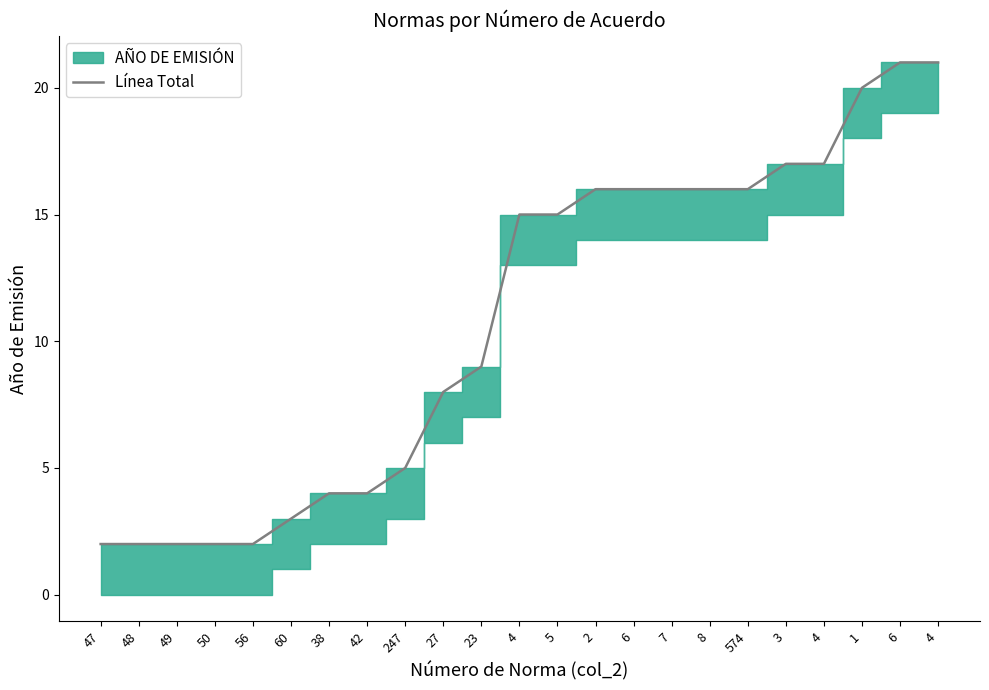

Which category has the lowest value across all series?

47